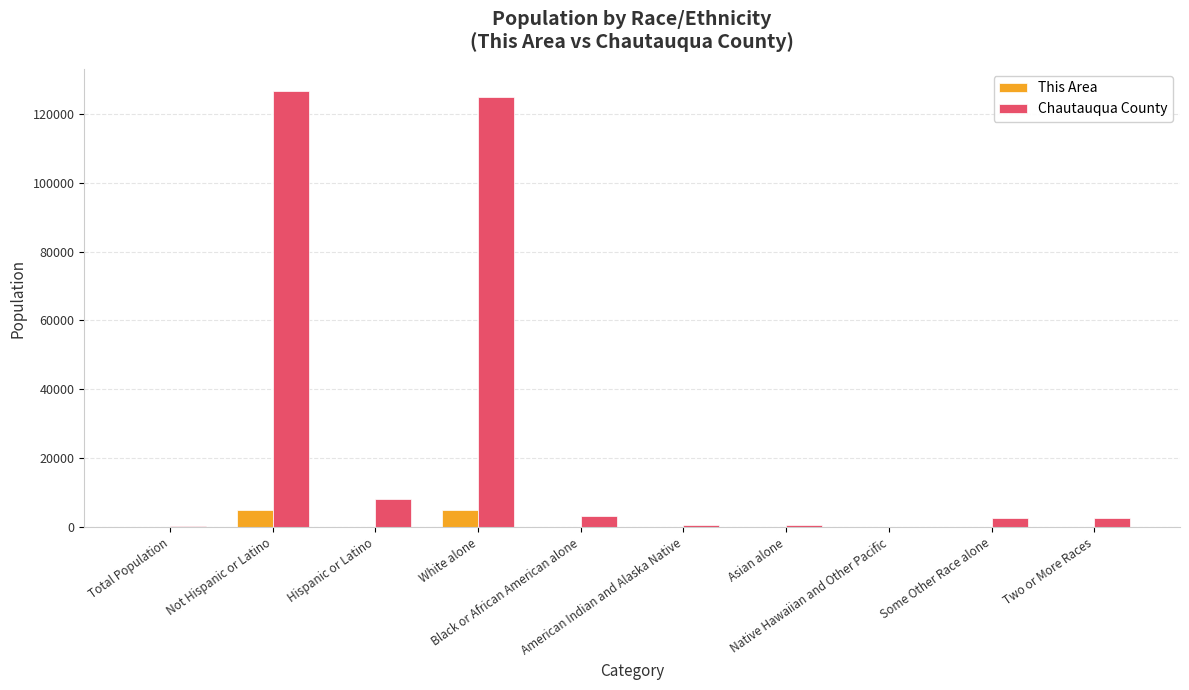

What is the sum of all Chautauqua County values?

270004